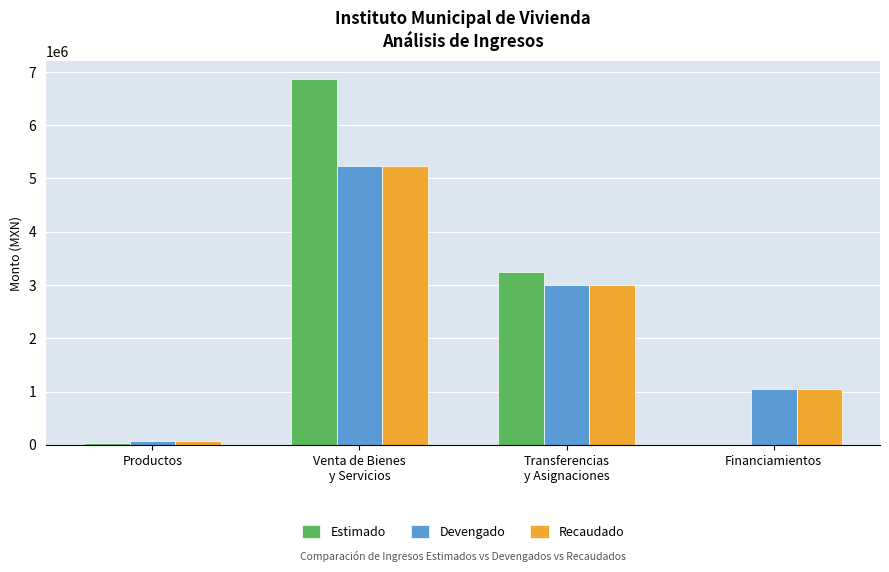

Where does the Devengado series first go above 2995828?

Venta de Bienes
y Servicios